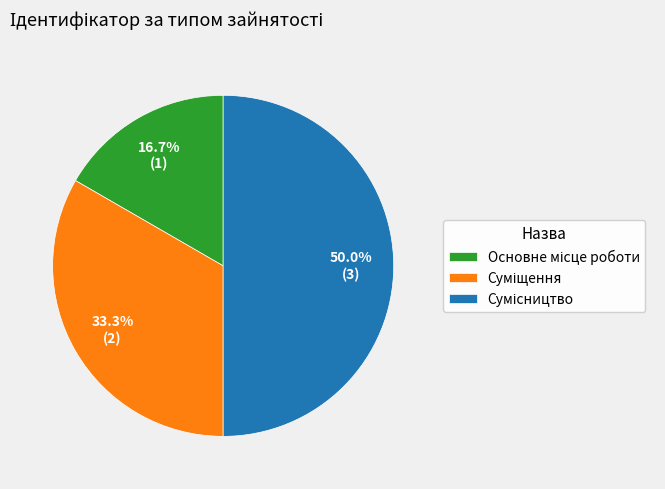

How many slices are in this pie chart?

3